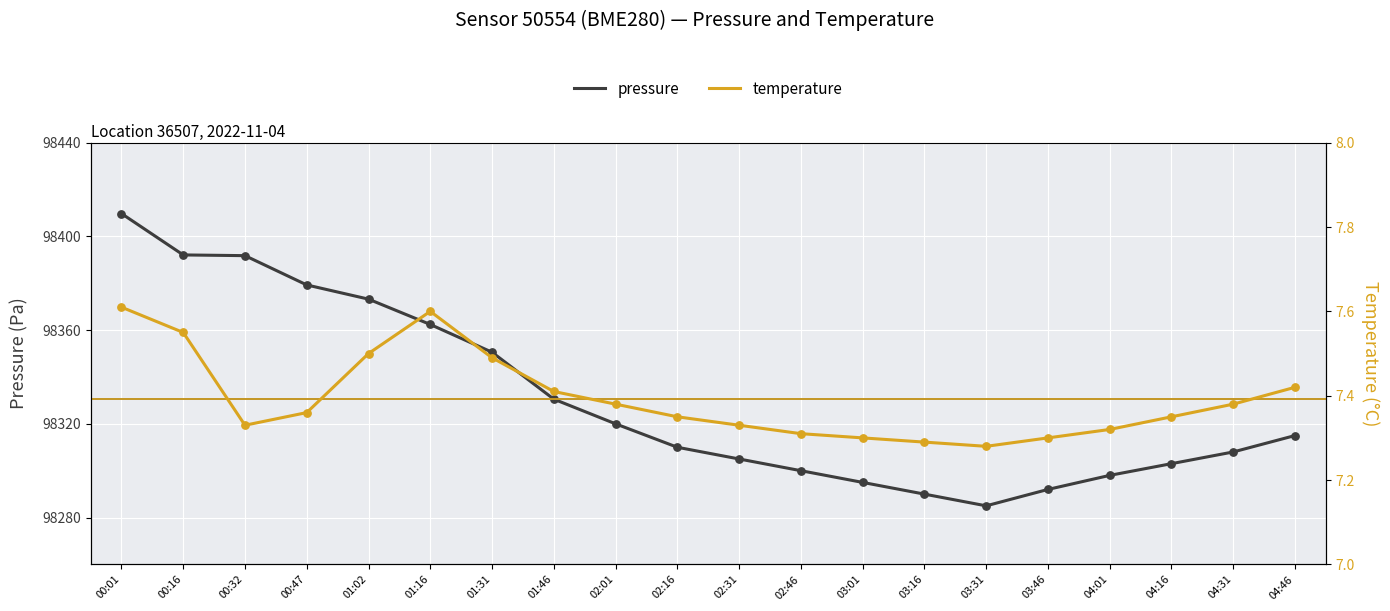

At how many categories does at least one series exceed 11912?

20